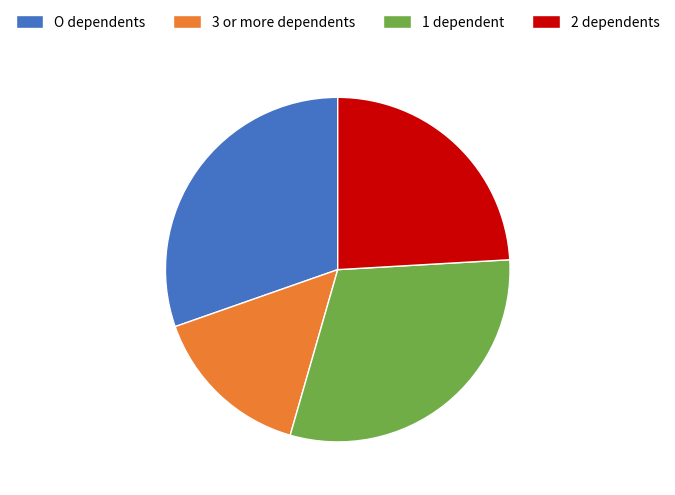

What is the smallest slice in the pie chart?

3 or more dependents